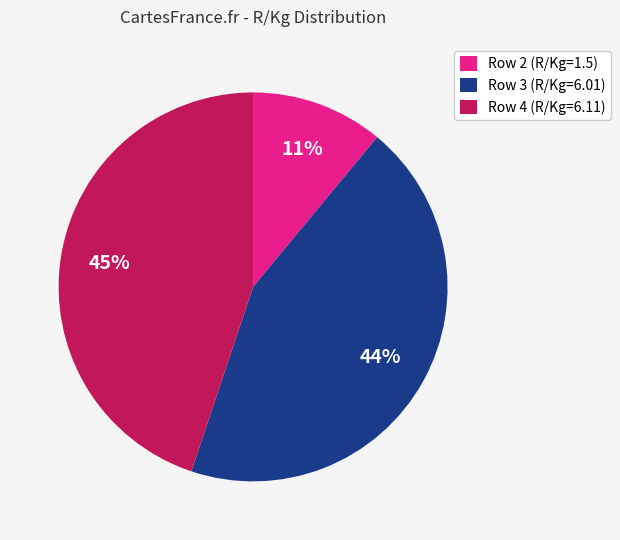

Combined, do Row 2 (R/Kg=1.5) and Row 3 (R/Kg=6.01) account for over 50%?

Yes